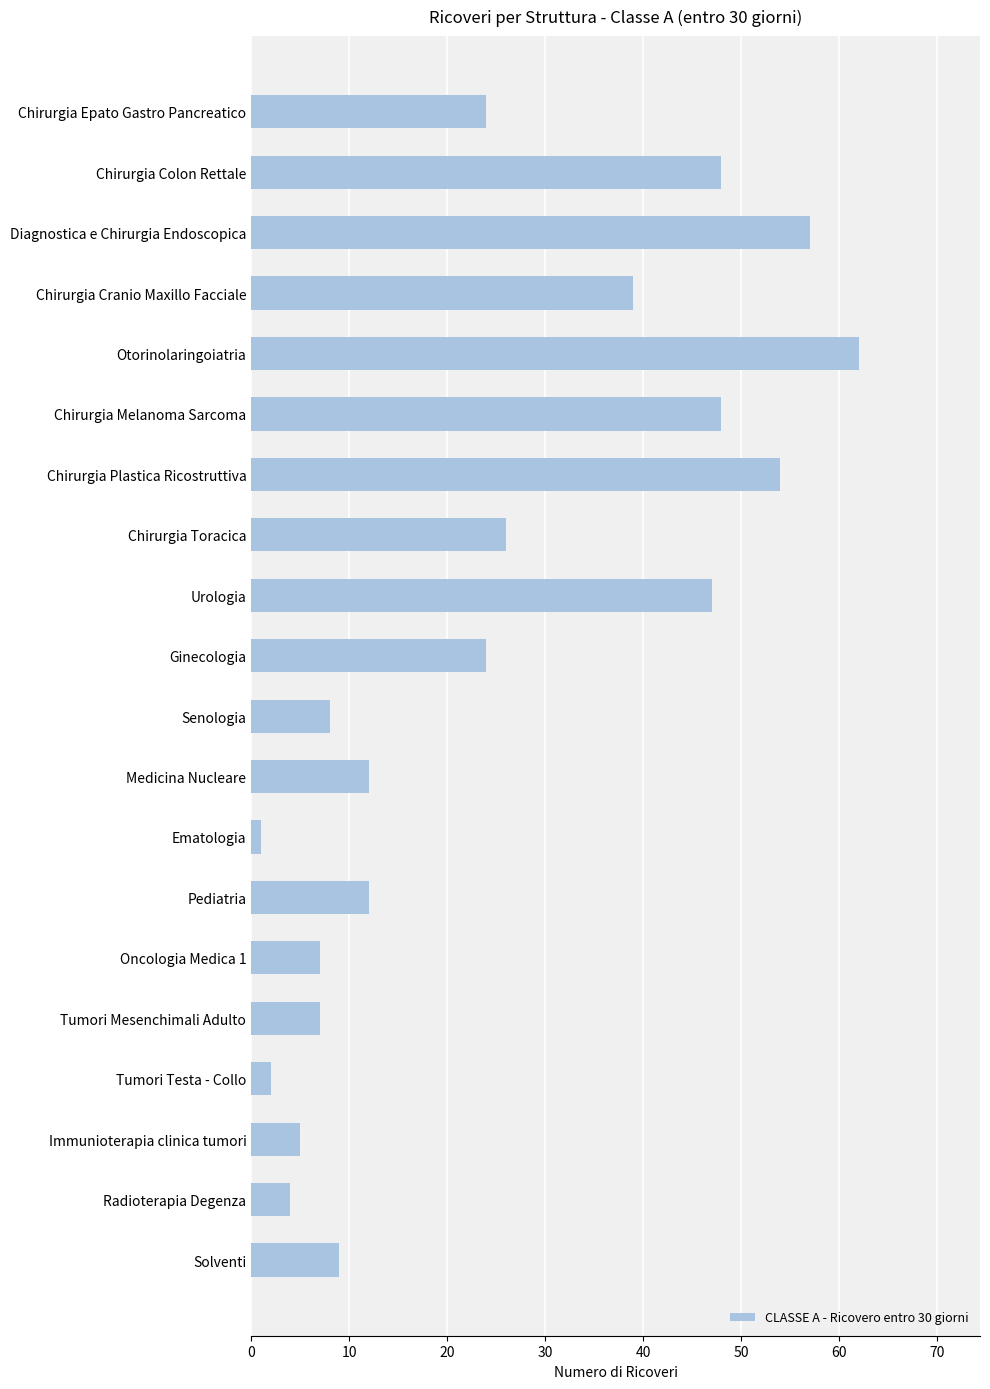

What position from the bottom is Medicina Nucleare?

9